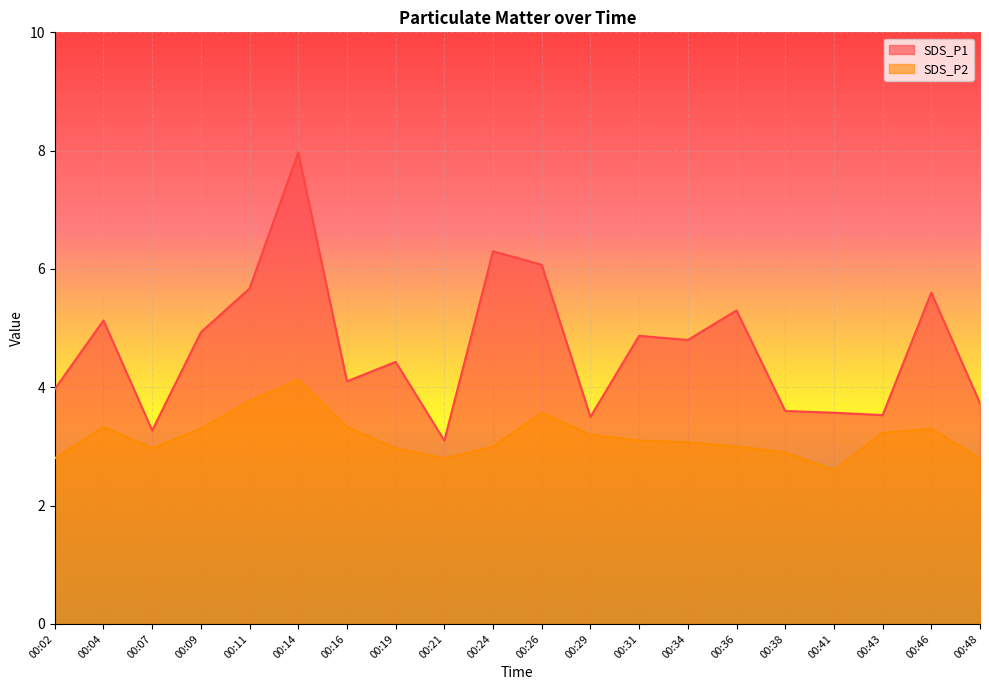

True or false: SDS_P2 and SDS_P1 cross at least once.

False